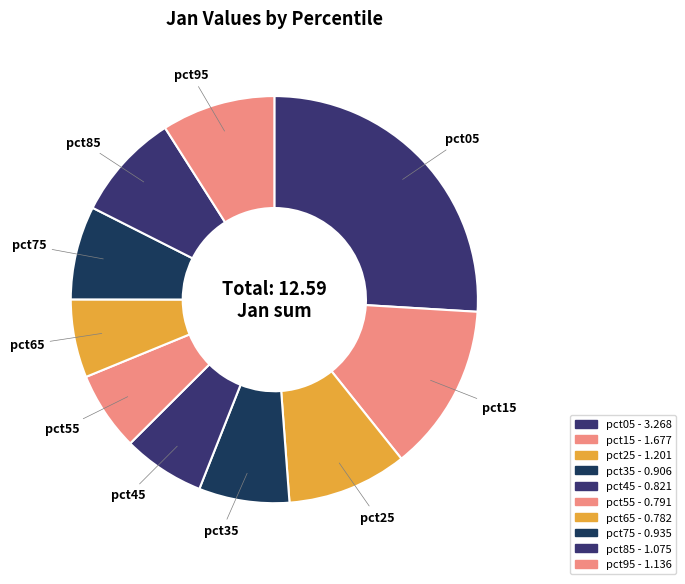

Rank the categories by value from lowest to highest.

pct65, pct55, pct45, pct35, pct75, pct85, pct95, pct25, pct15, pct05